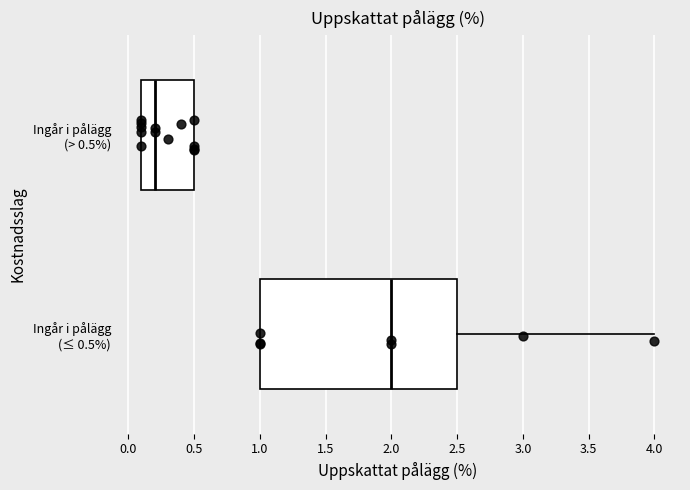

Which box is the widest, from its left edge to its right edge?

Ingår i pålägg (≤ 0.5%)